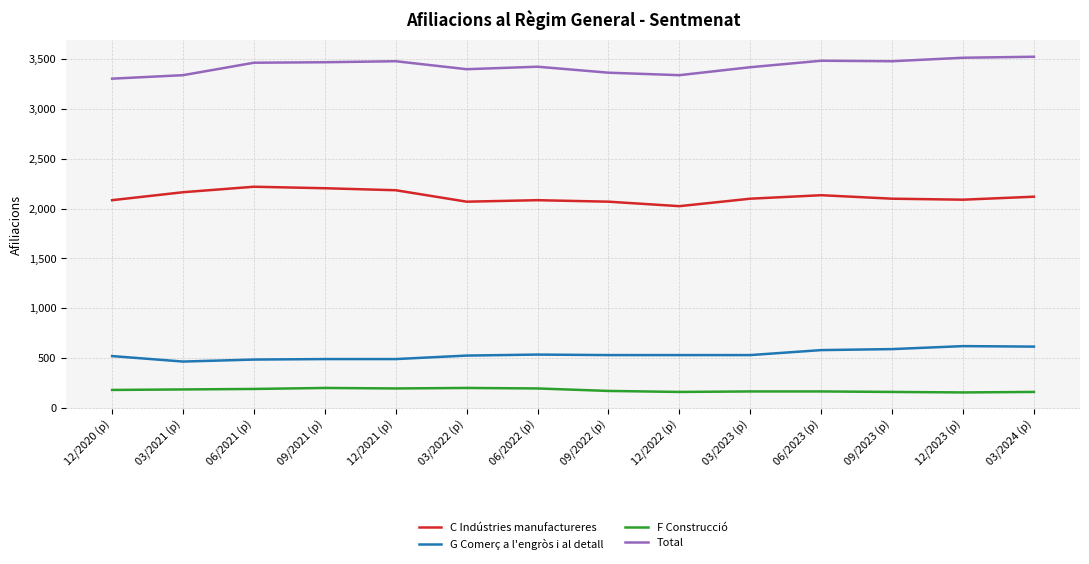

True or false: Total and G Comerç a l'engròs i al detall cross at least once.

False